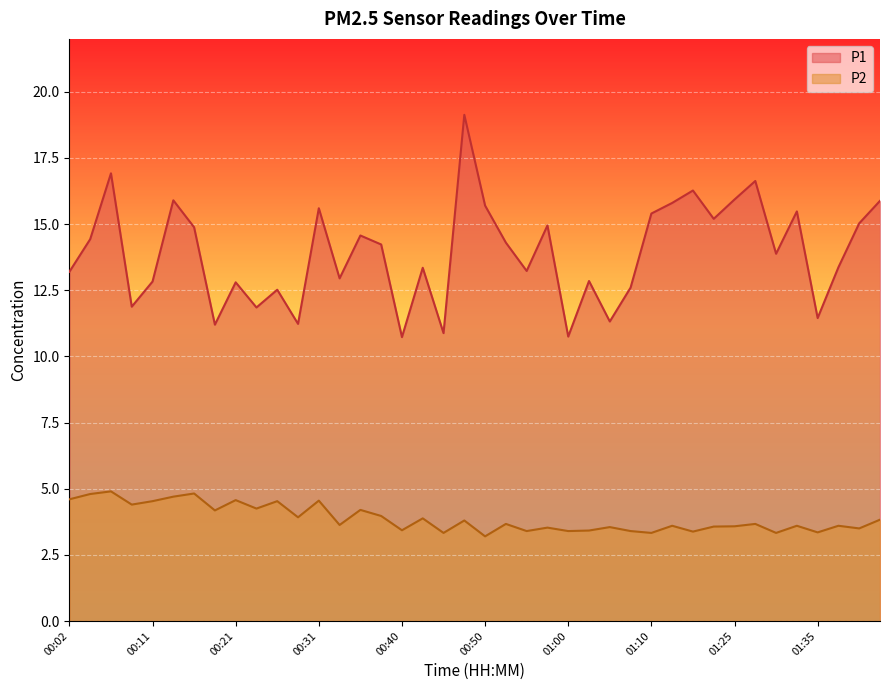

True or false: P2 and P1 intersect in this chart.

False